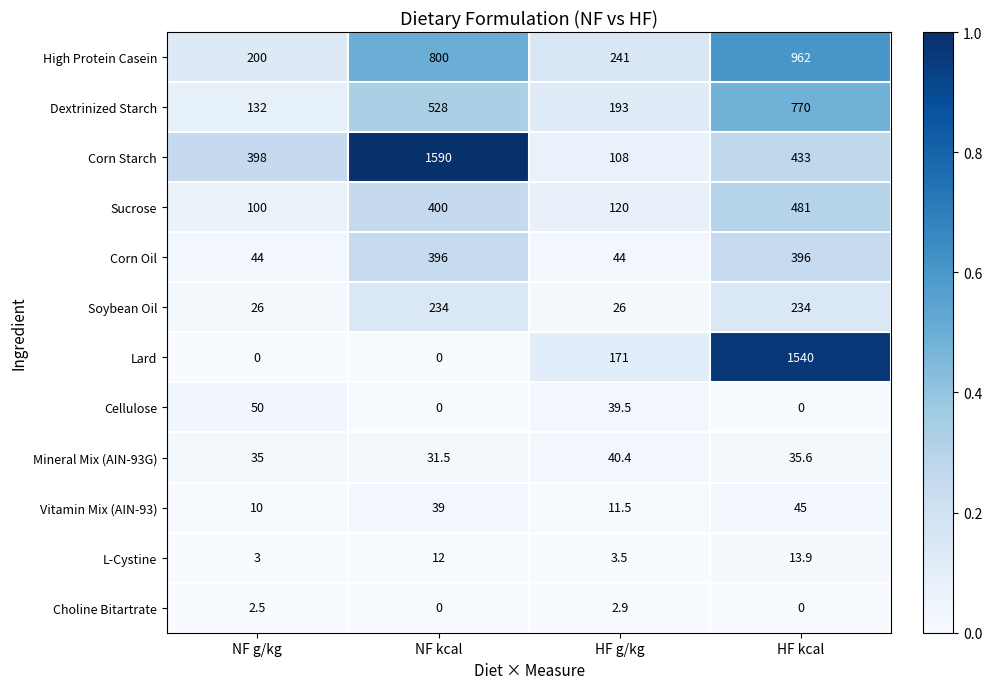

Rank the series by their maximum value, from lowest to highest.

Choline Bitartrate, L-Cystine, Mineral Mix (AIN-93G), Vitamin Mix (AIN-93), Cellulose, Soybean Oil, Corn Oil, Sucrose, Dextrinized Starch, High Protein Casein, Lard, Corn Starch